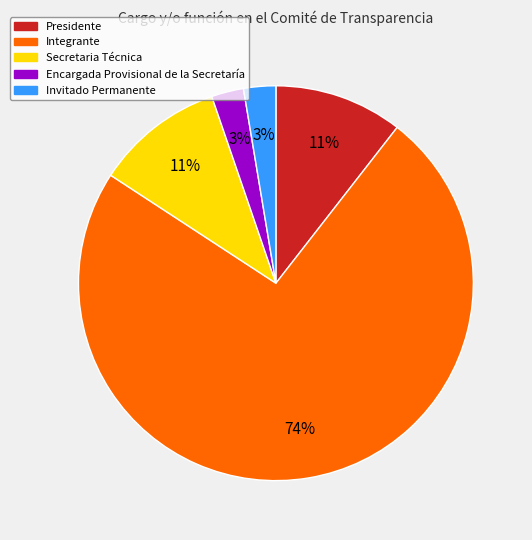

To the nearest percent, what is the difference between the Invitado Permanente and Secretaria Técnica slice percentages?

8%